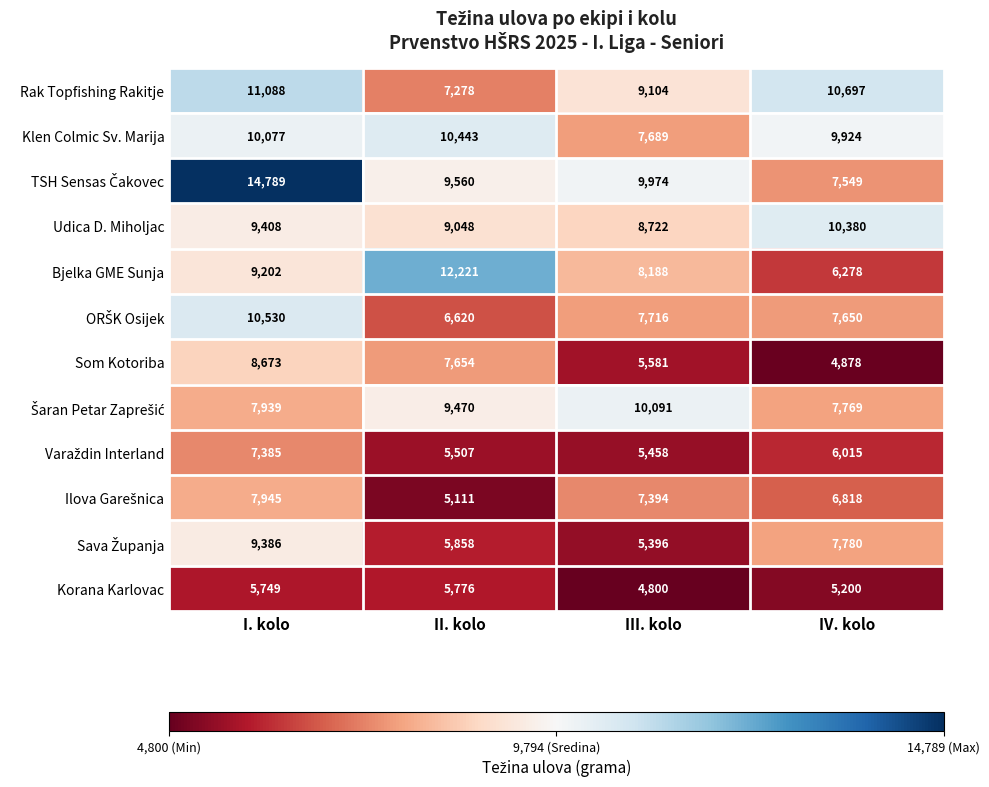

Which label corresponds to the largest value in the chart?

I. kolo